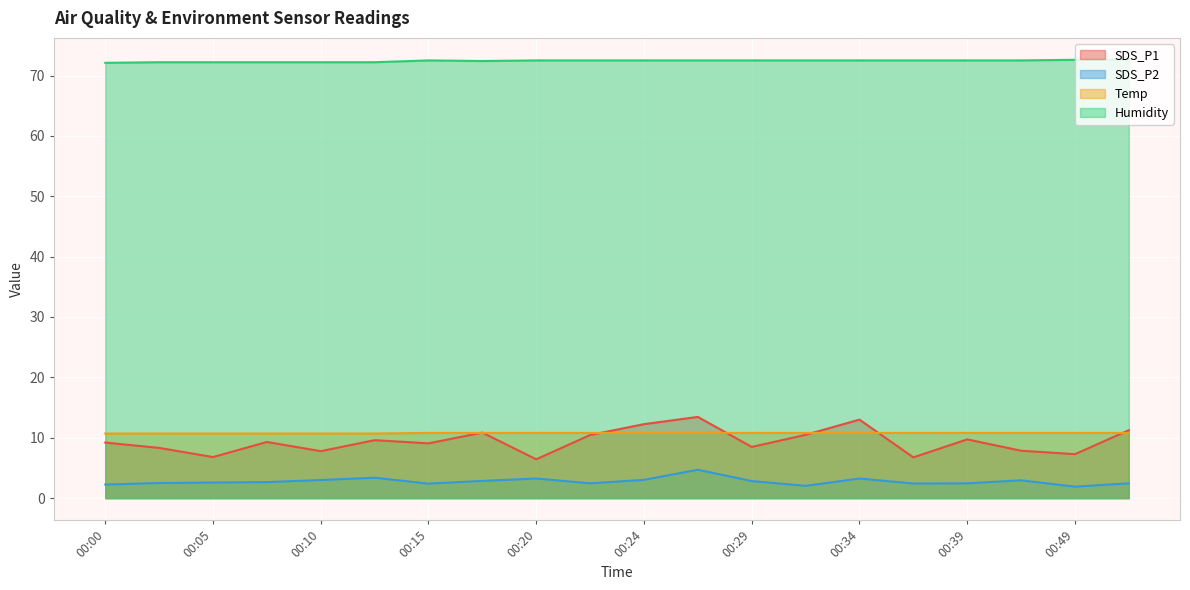

Count the number of data series in this chart.

4